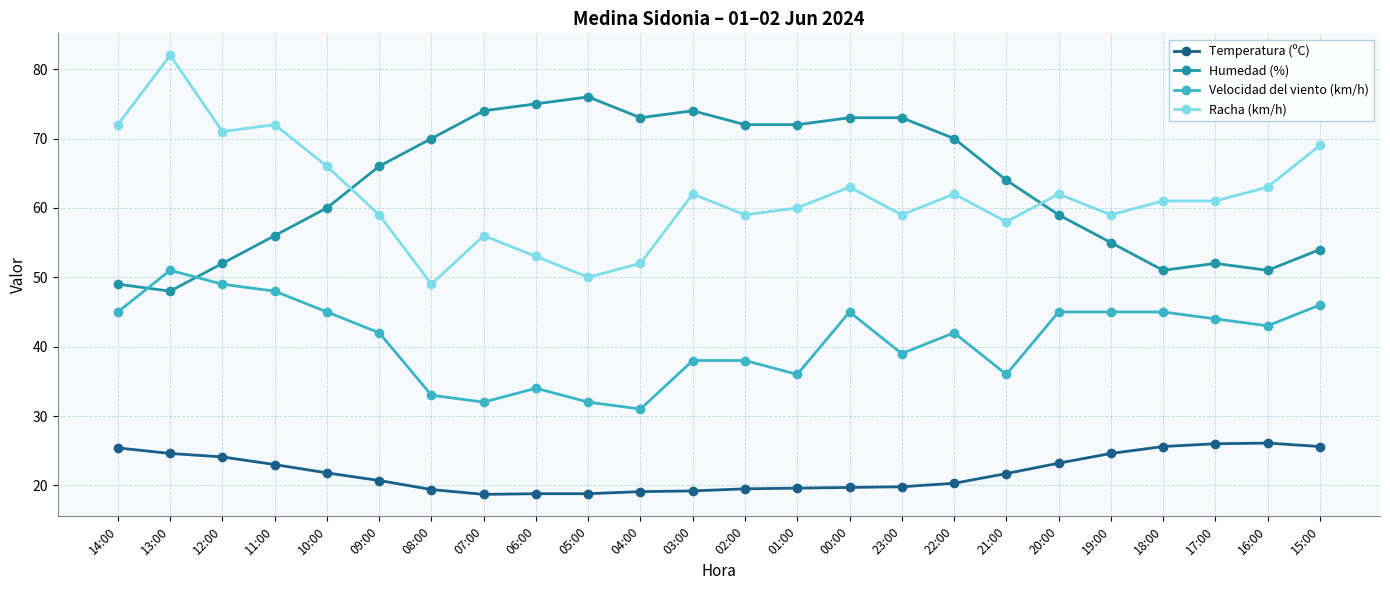

What is the difference between the highest and lowest values at 20:00?

38.8